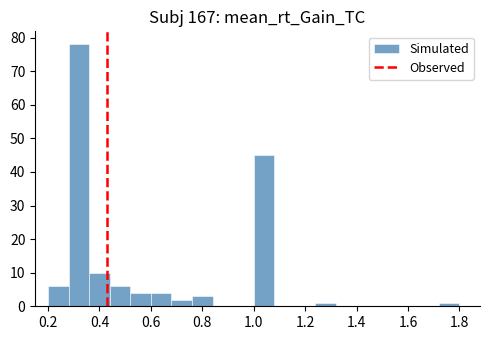

How tall is the bar that spans 0.52 to 0.60 on the x-axis? The values are not printed on the chart, so give them approximately, as read against the axis.

4